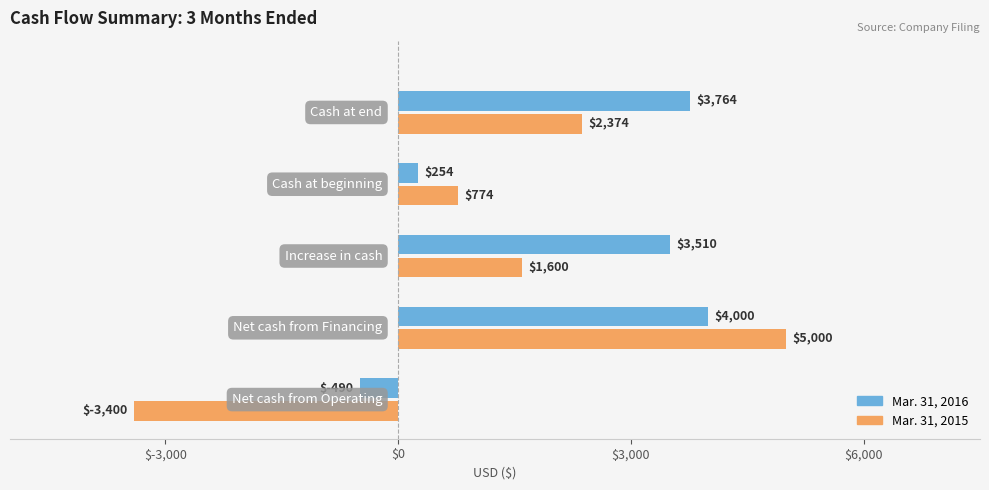

List the series in order of their peak value, highest first.

Mar. 31, 2015, Mar. 31, 2016